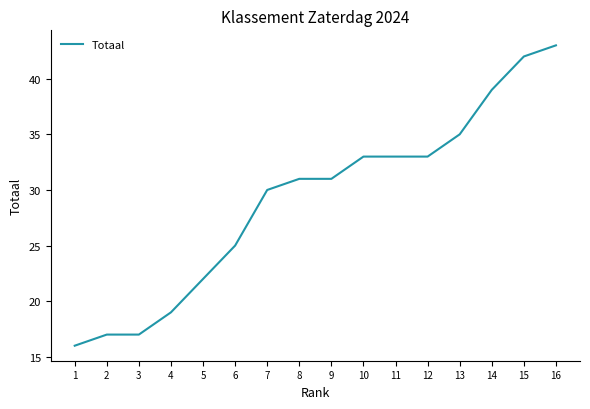

Which label corresponds to the largest value in the chart?

16